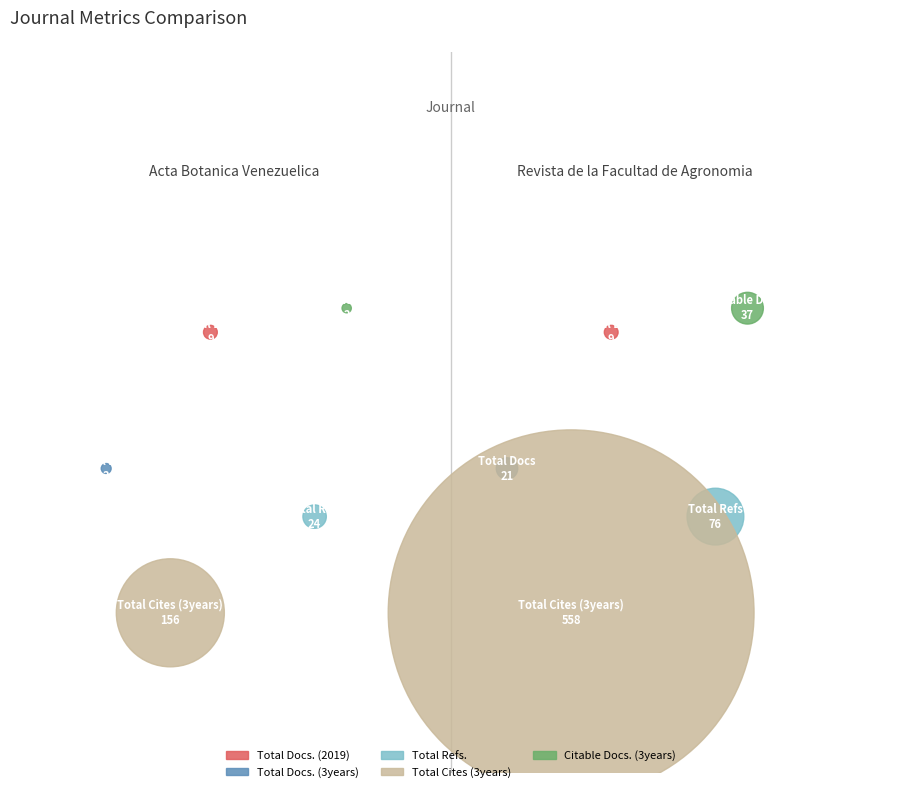

To the nearest percent, what percentage of the pie is Acta Botanica Venezuelica?

24%